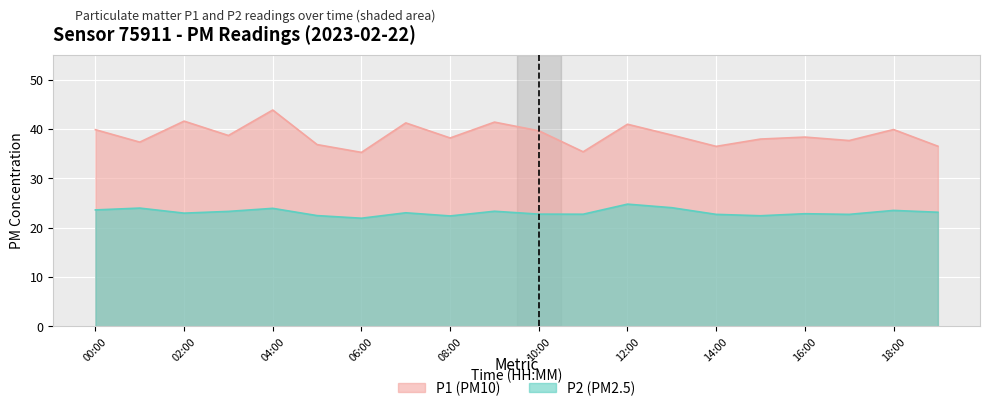

What is the difference between the maximum and minimum values in the P2 series?

2.8